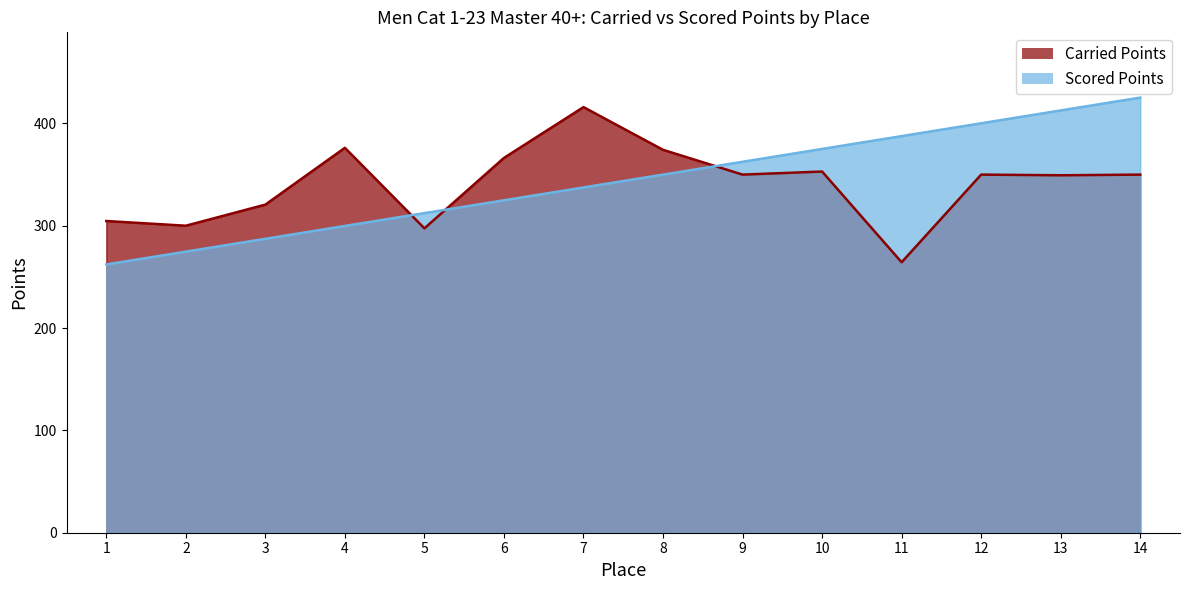

How many data points in Scored Points are less than 350?

7